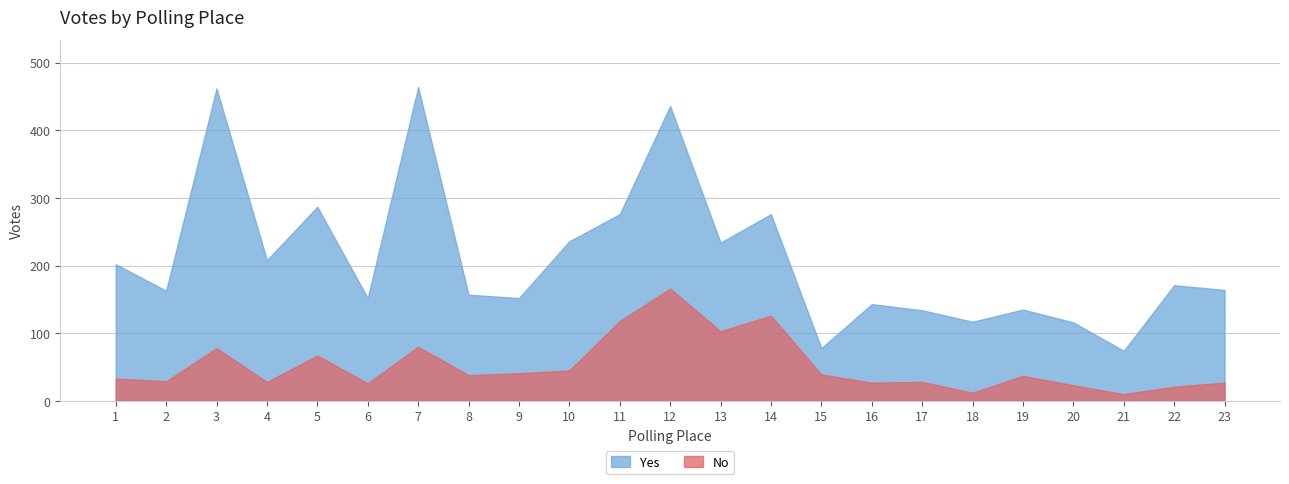

Which series has the largest total across all categories?

Yes